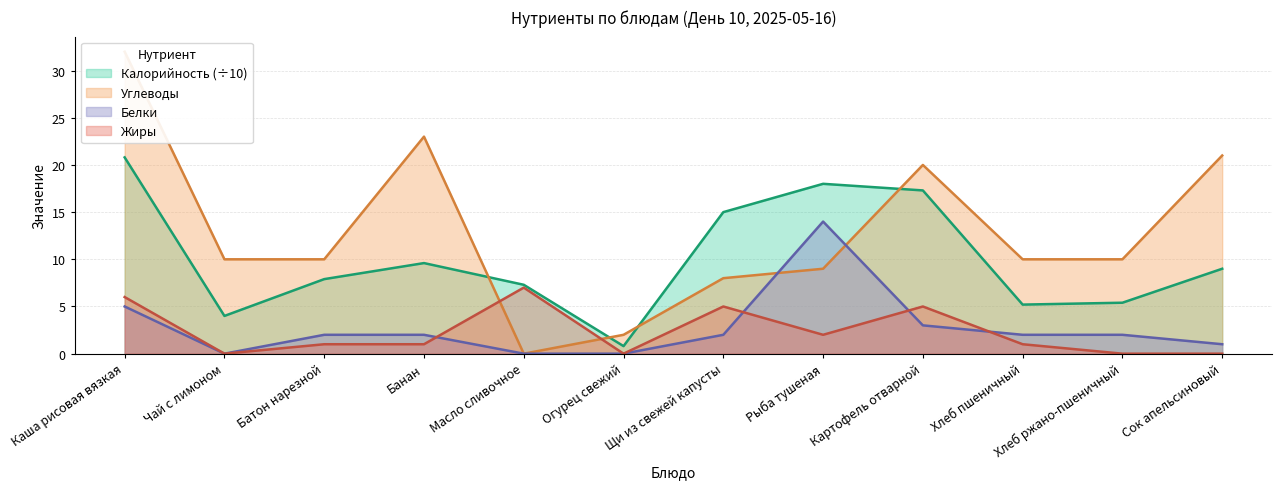

What are all the series names shown in the legend?

Калорийность, Белки, Жиры, Углеводы